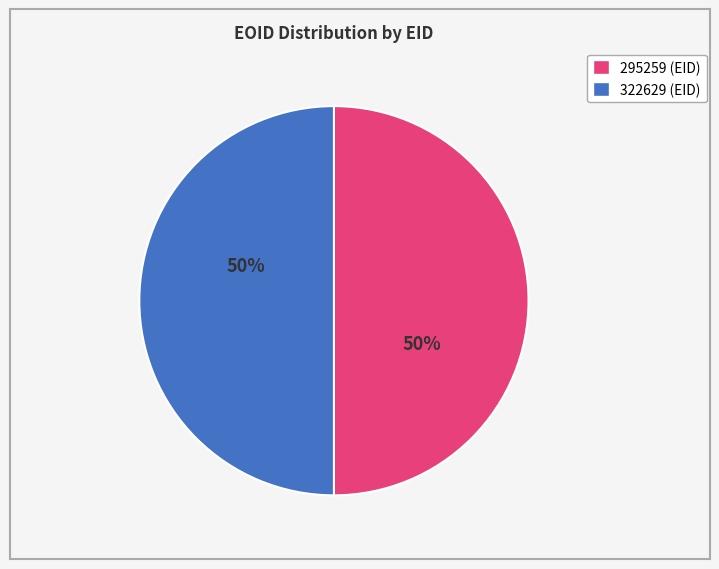

How many slices are in this pie chart?

2